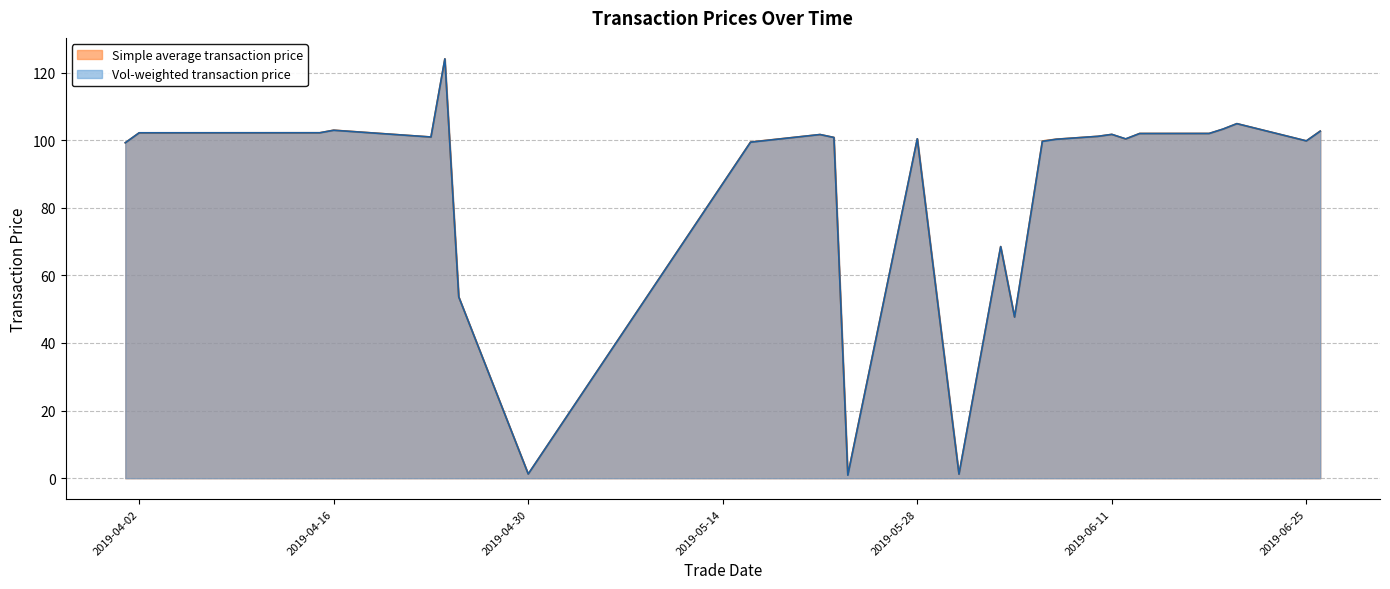

Rank the series by their average value, from lowest to highest.

Vol-weighted transaction price, Simple average transaction price